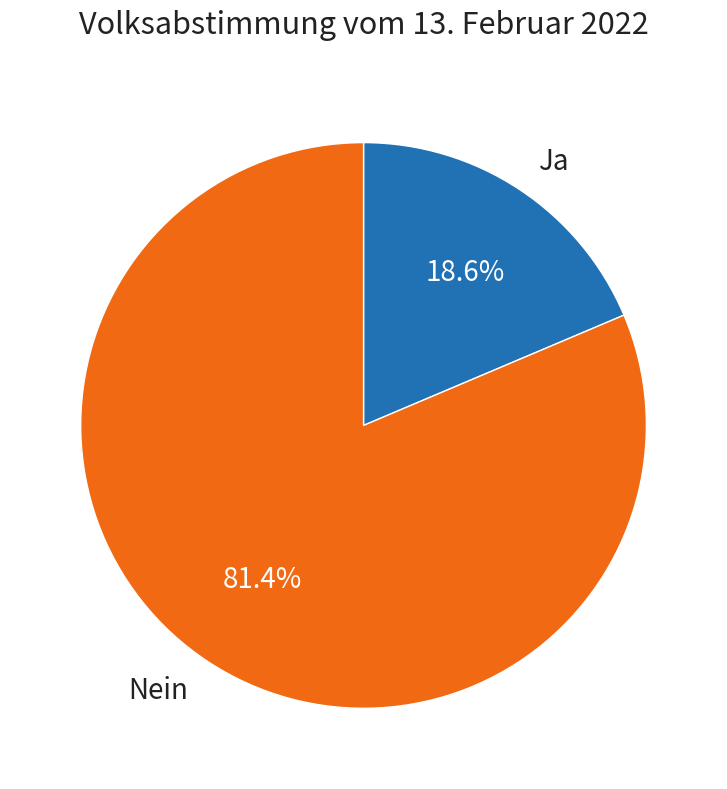

To the nearest percent, what is the average slice percentage?

50%